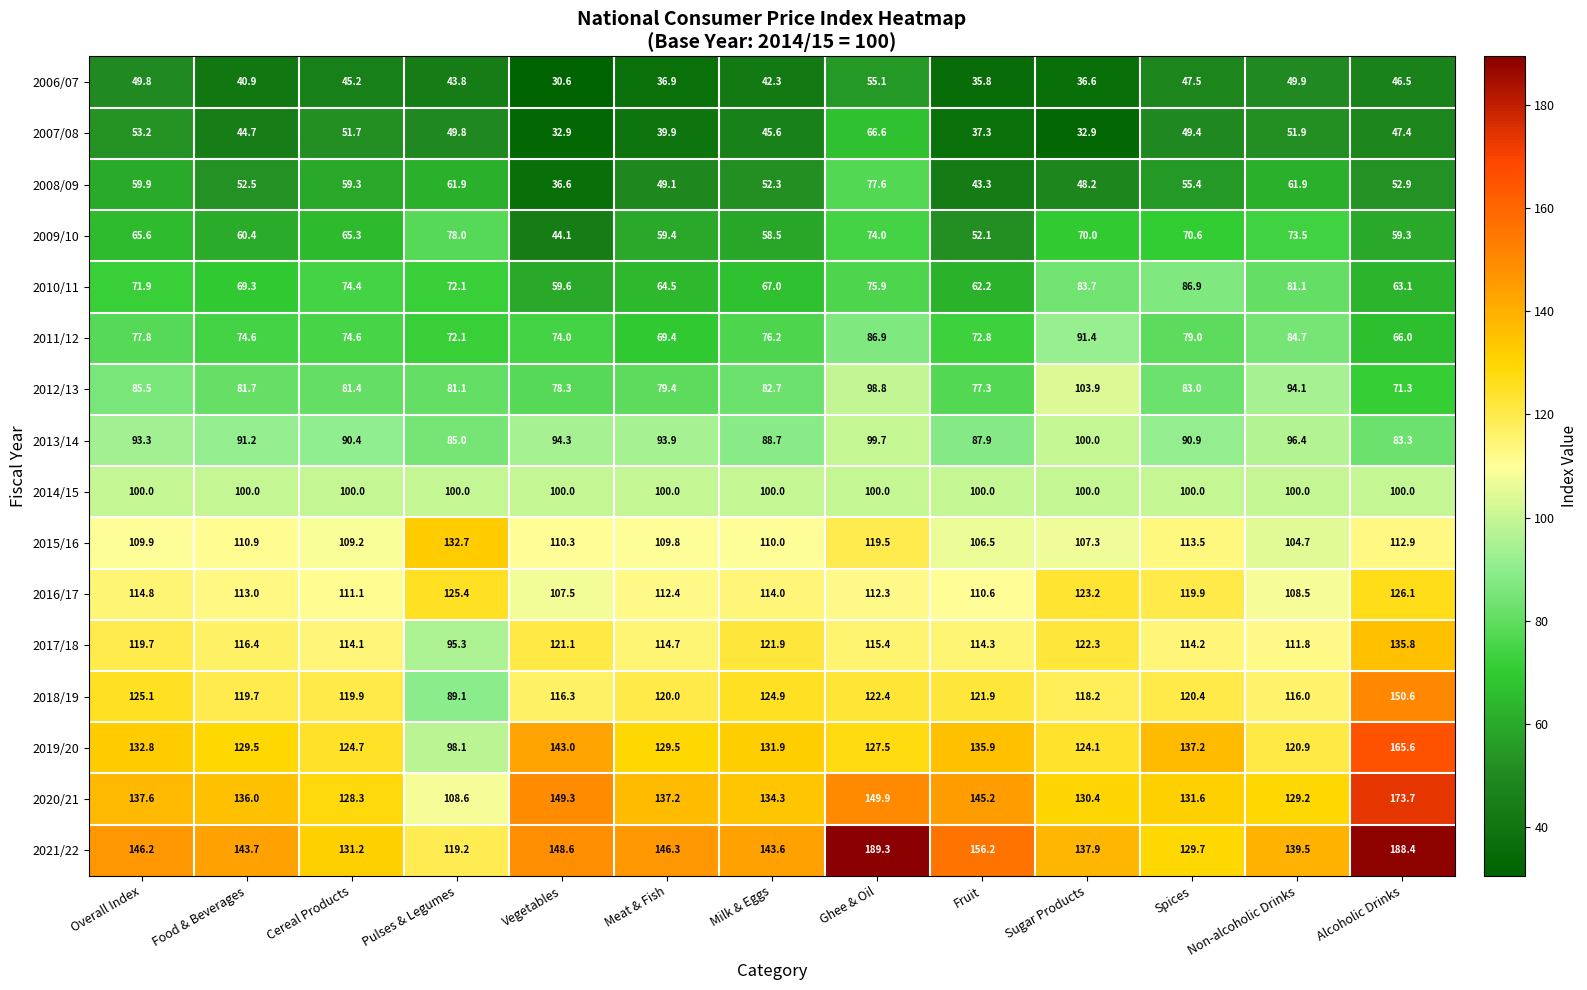

What is the greatest value displayed?

189.3